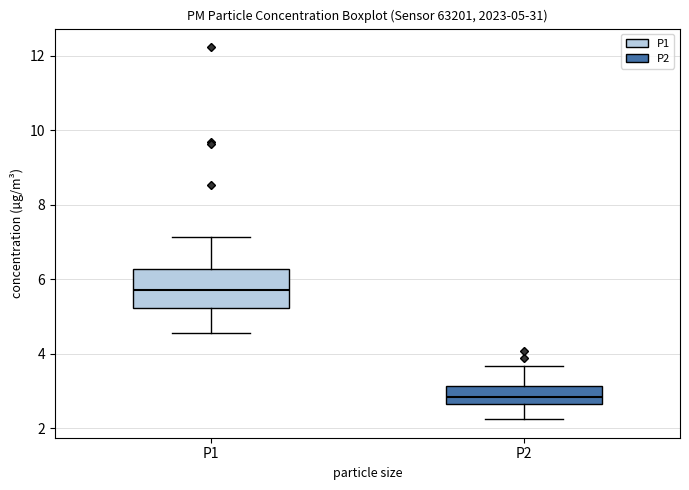

Which box's median line is the lowest?

P2